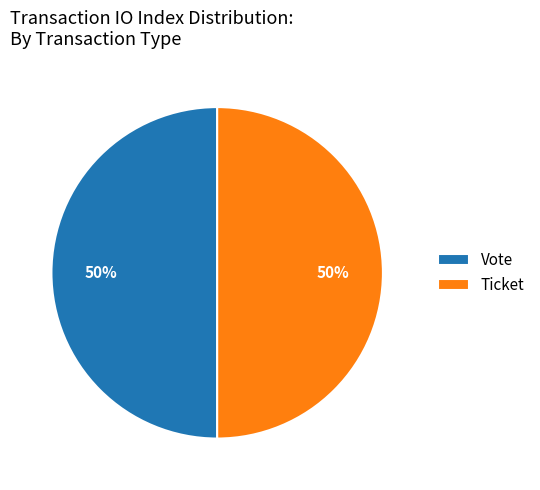

True or false: Ticket accounts for 40% of the total.

False